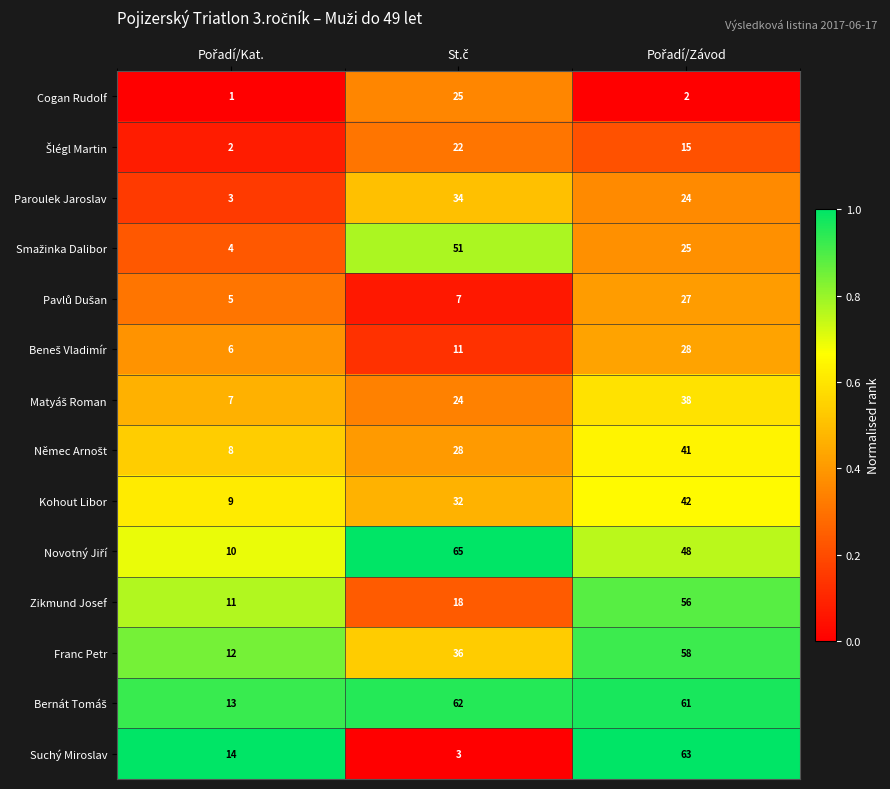

What is the lowest value of the Zikmund Josef series?

11